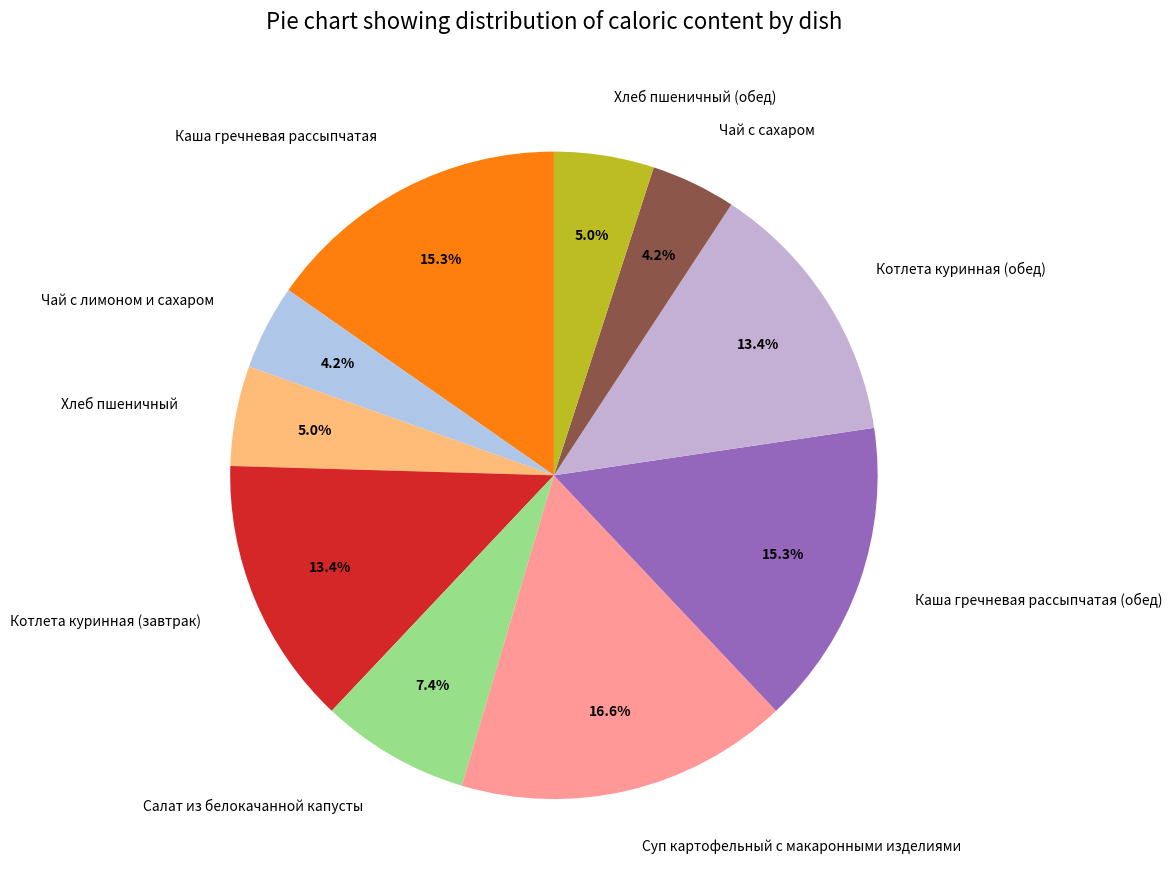

Does any single category account for the majority?

No